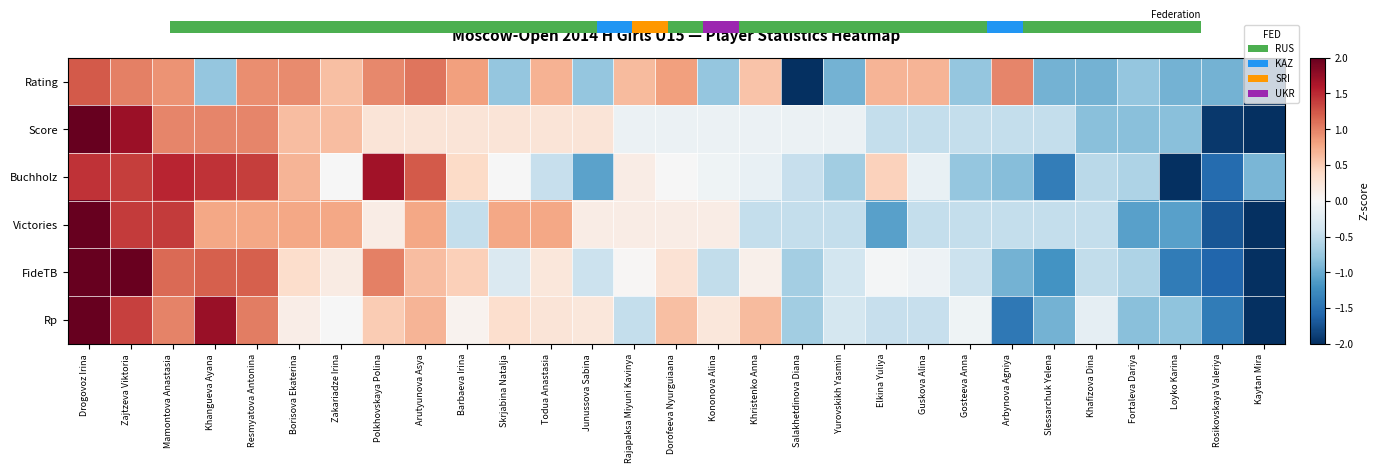

What is the greatest value displayed?

2.8